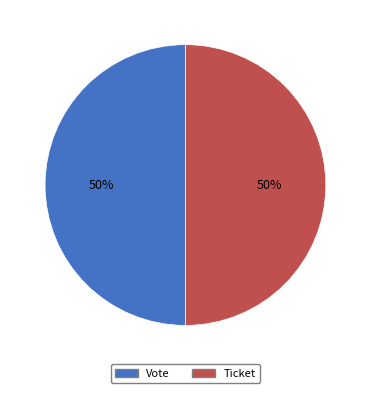

Approximately how many times larger is the value at Ticket compared to Vote?

1.0